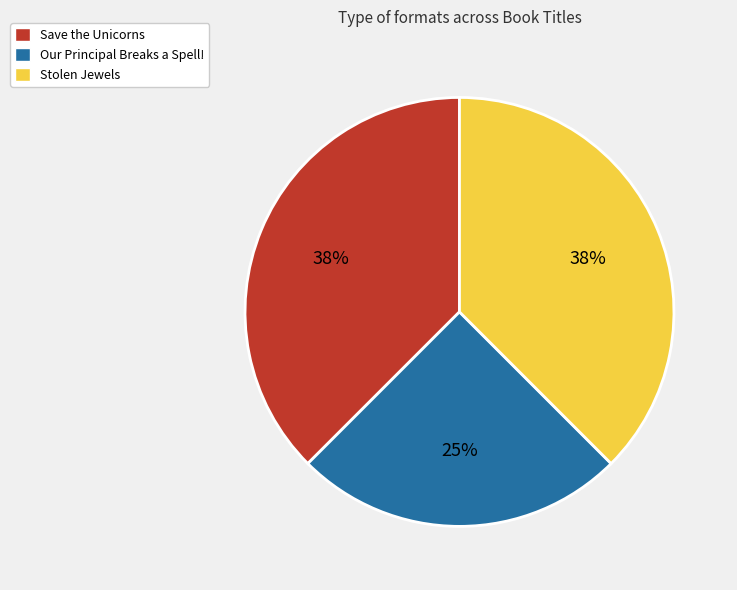

True or false: Our Principal Breaks a Spell! accounts for 17% of the total.

False